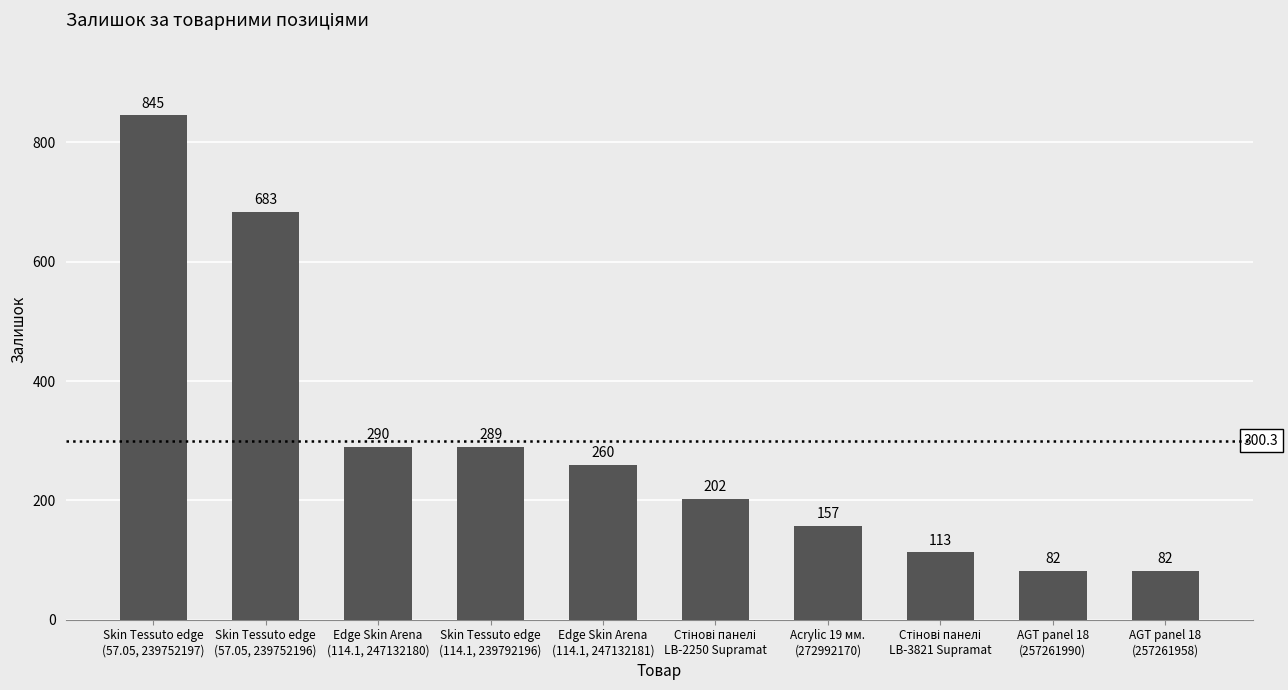

What is the value of the 4th bar from the left?

289